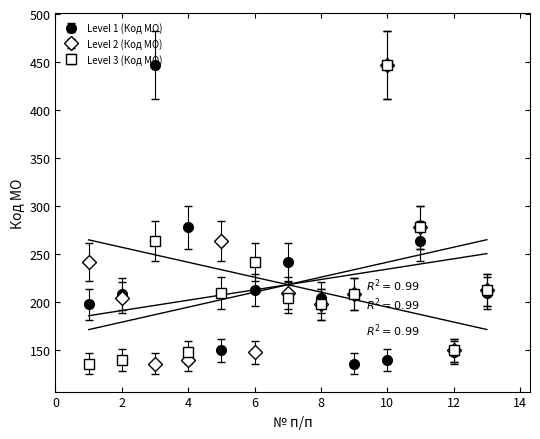

The Level 3 (Код МО) series shows 240 at 1. True or false?

False